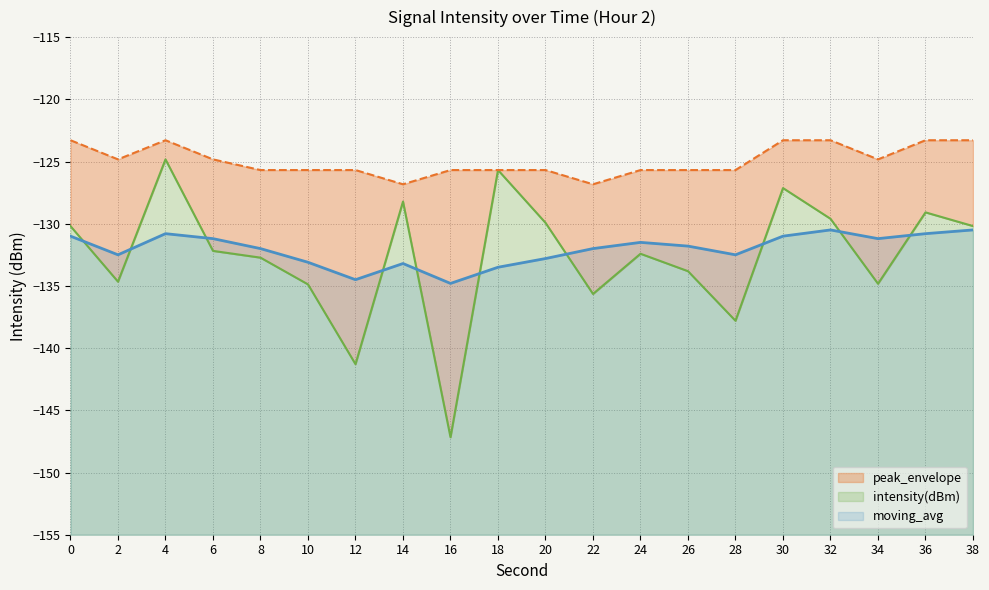

The moving_avg series shows -131.5 at 24. True or false?

True